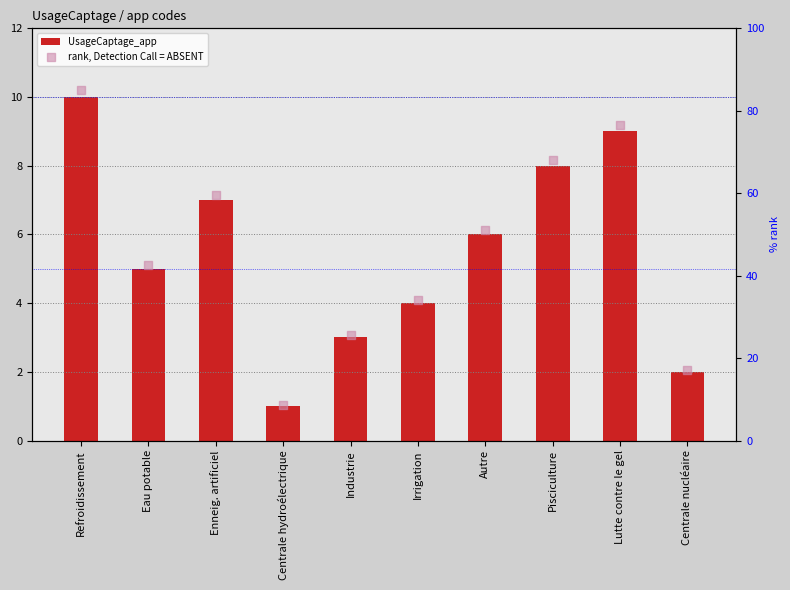

Which series has the widest spread of Y values?

rank, Detection Call = ABSENT